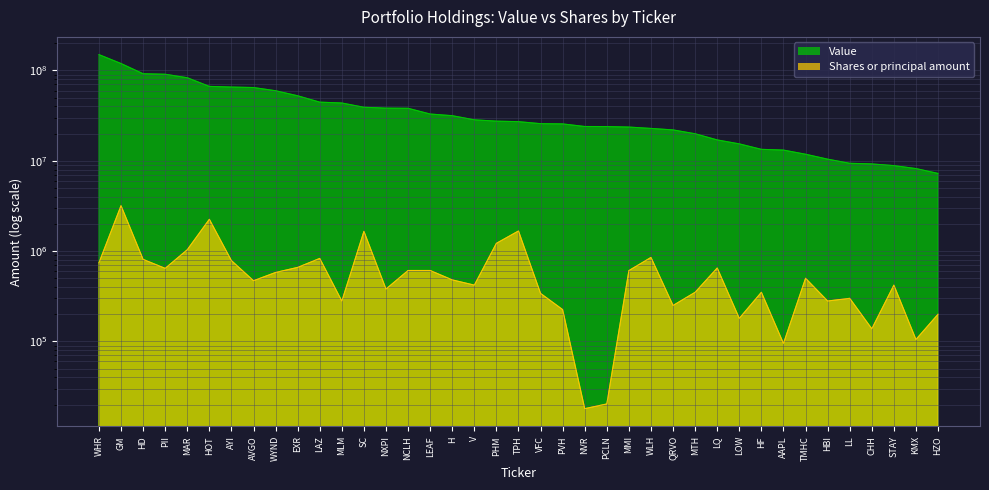

True or false: Shares or principal amount and Value cross at least once.

False